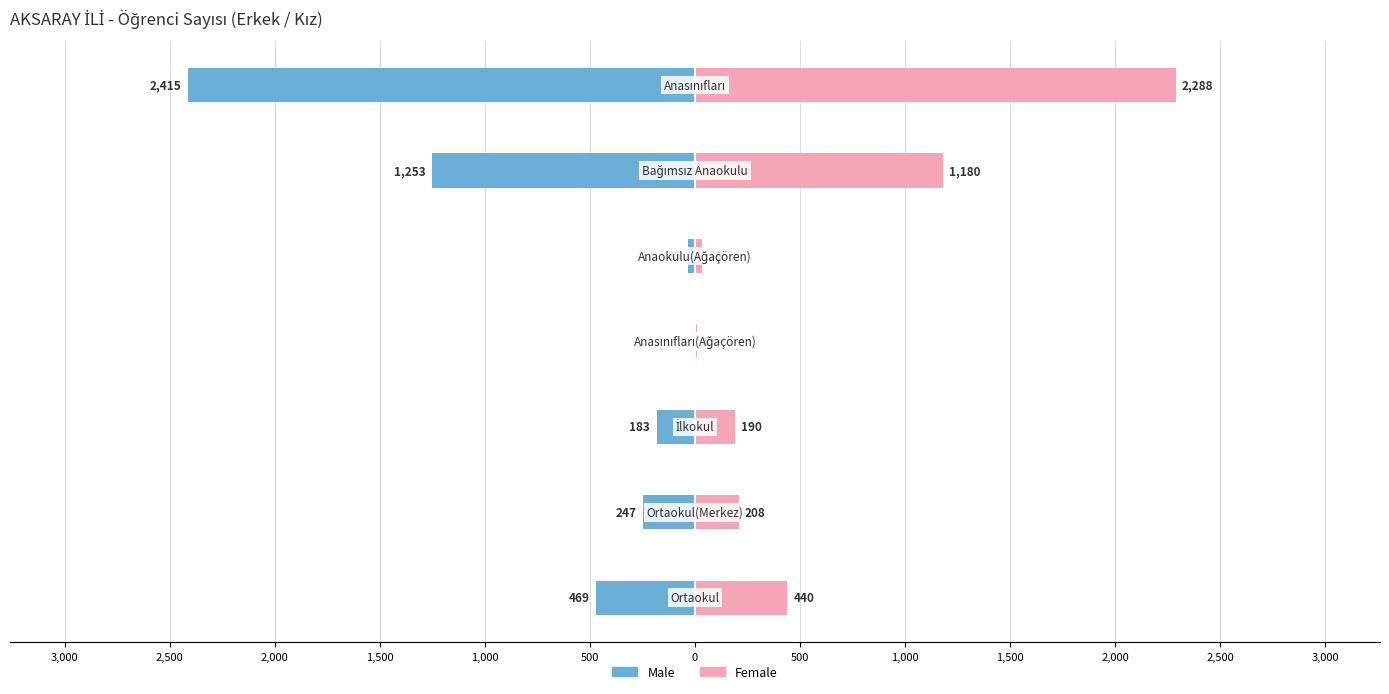

How many groups of bars are there?

7